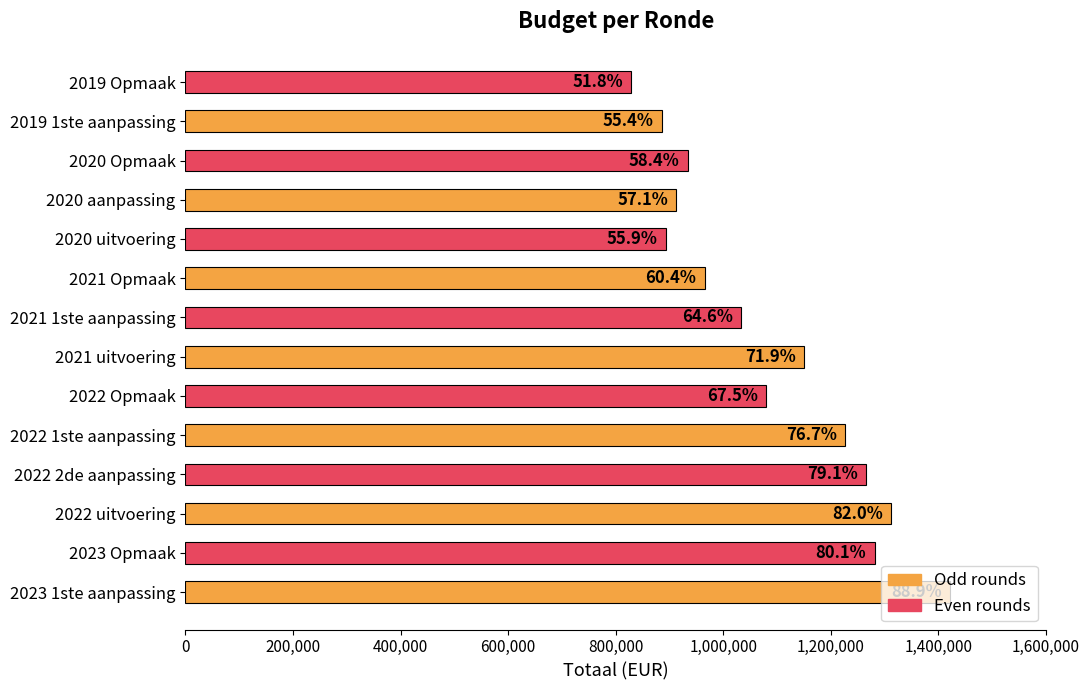

How many bars are there in total?

14